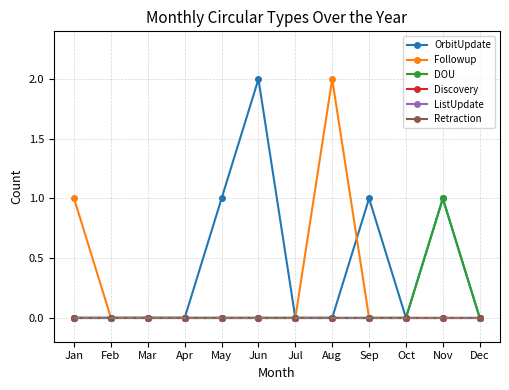

True or false: ListUpdate has more than 0 interior local peaks.

False